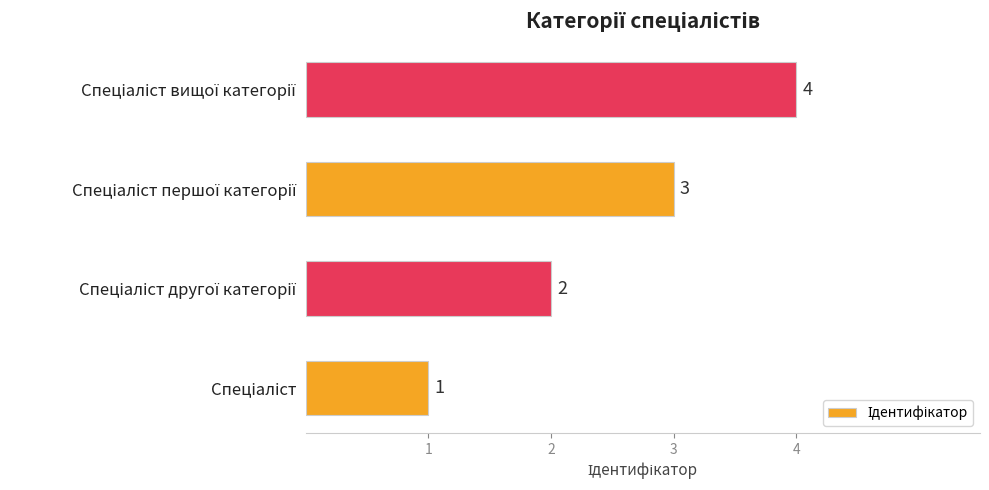

What is the maximum value shown in the chart?

4